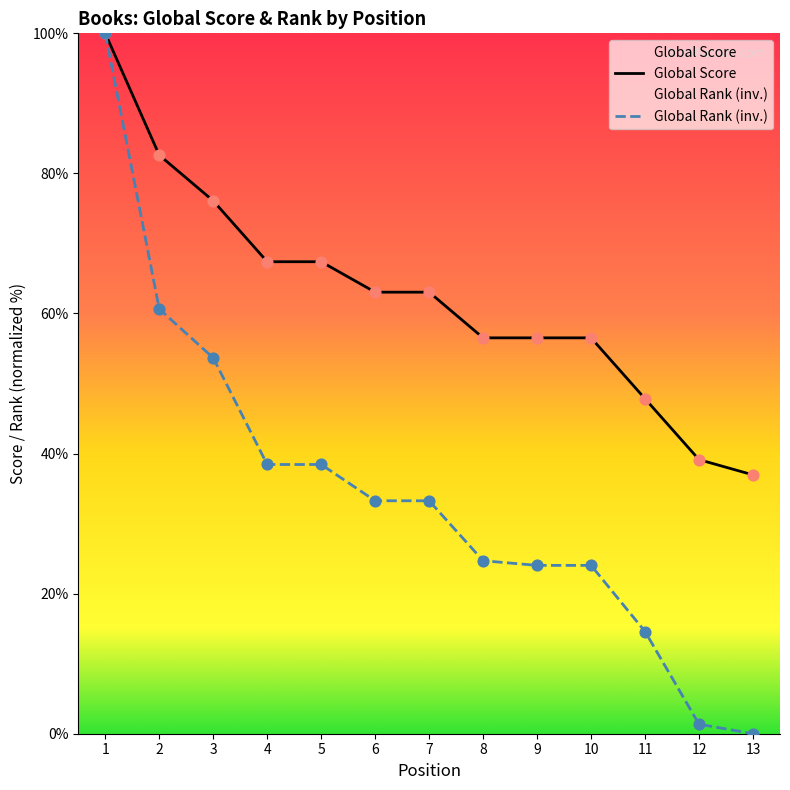

Which series reaches the maximum Y coordinate?

Global Score